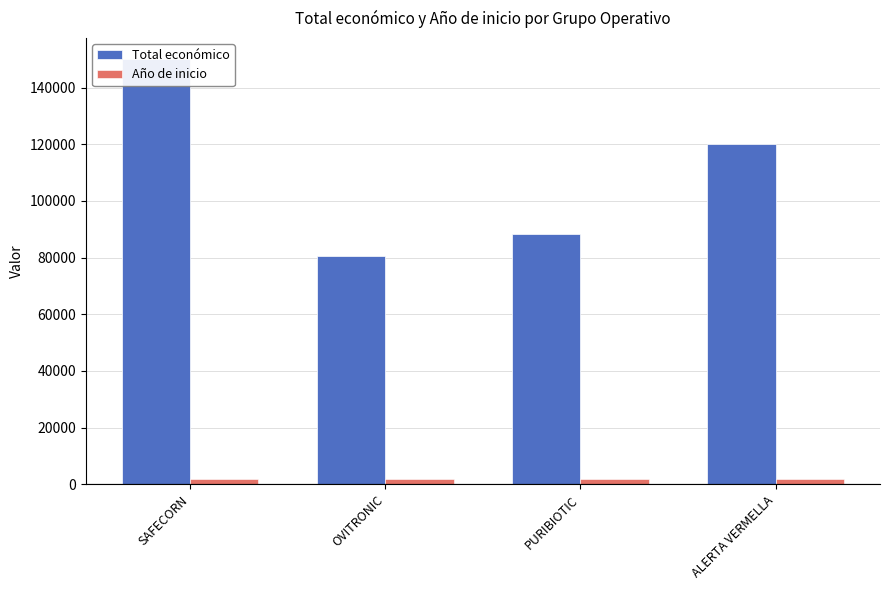

How many bars are there in total?

8